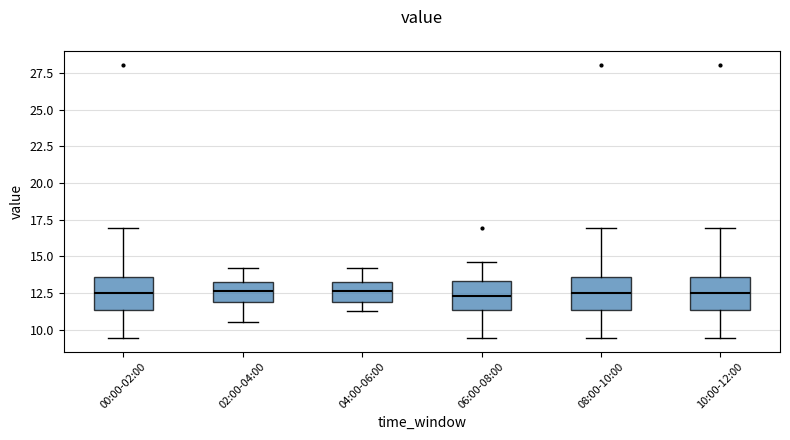

Reading left to right, read every box against the y-axis: the position of its median line, the range the box covers, and the ends of its whiskers. The values are not printed on the chart, so give them approximately, as read against the axis.

00:00-02:00: median 12.5, box 11.5 to 13.5, whiskers 9.5 to 17.0
02:00-04:00: median 12.5, box 12.0 to 13.0, whiskers 10.5 to 14.0
04:00-06:00: median 12.5, box 12.0 to 13.0, whiskers 11.5 to 14.0
06:00-08:00: median 12.5, box 11.5 to 13.5, whiskers 9.5 to 14.5
08:00-10:00: median 12.5, box 11.5 to 13.5, whiskers 9.5 to 17.0
10:00-12:00: median 12.5, box 11.5 to 13.5, whiskers 9.5 to 17.0